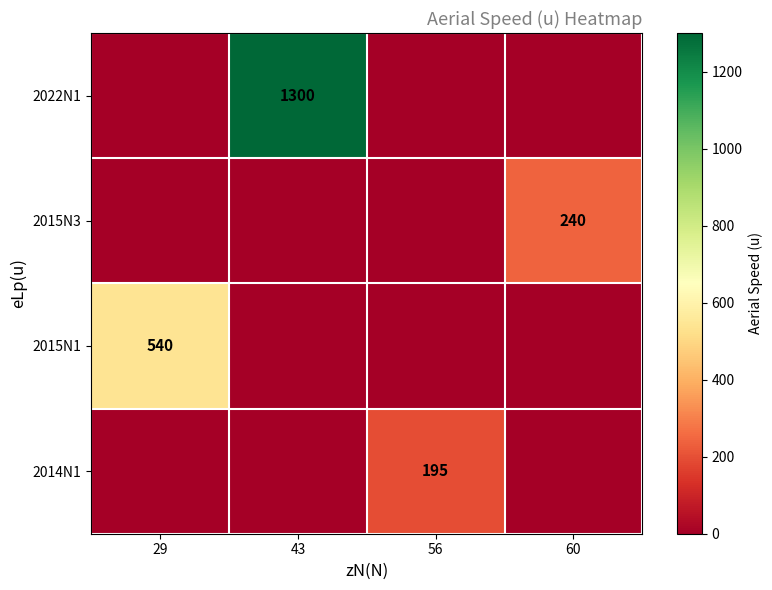

At how many categories does at least one series exceed 293?

2